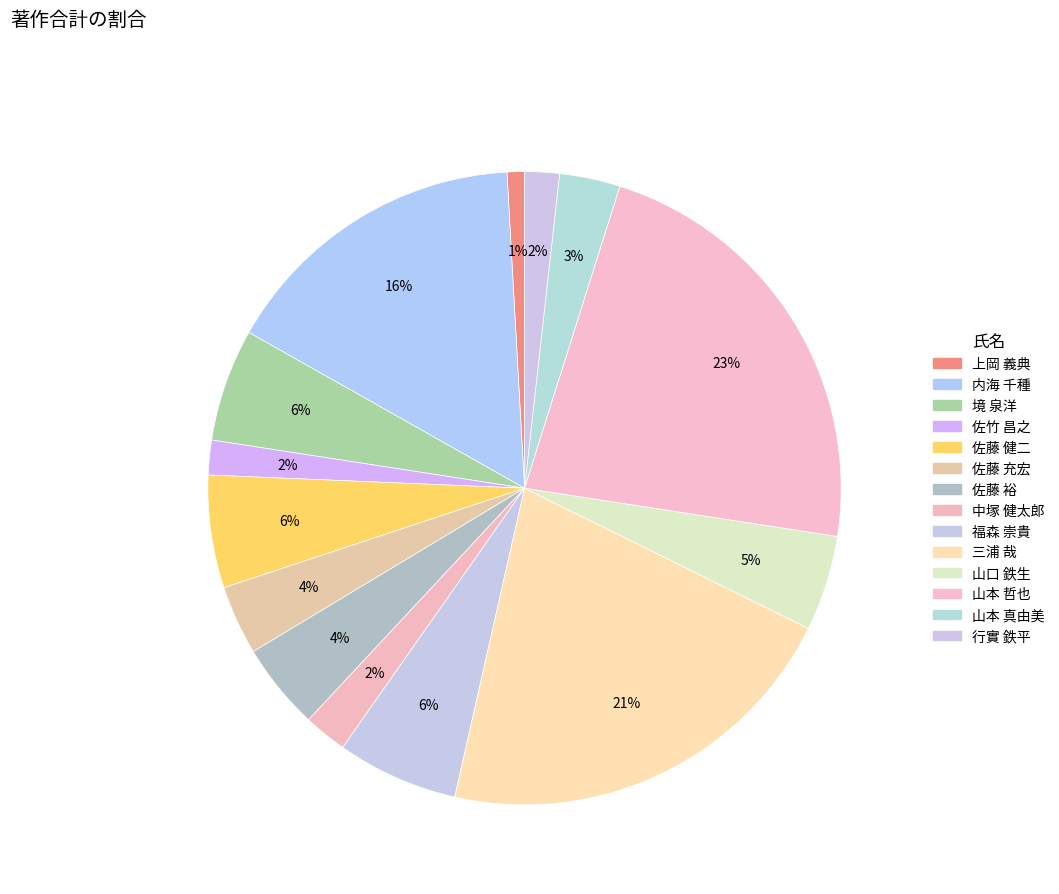

Is the sum of 福森 崇貴 and 佐藤 裕 greater than half?

No